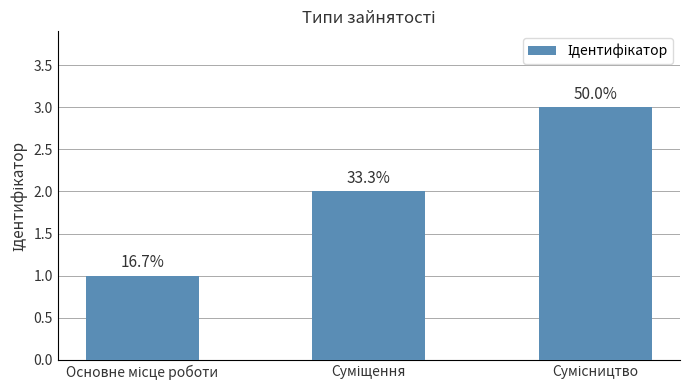

What is the difference between the maximum and second lowest values?

1